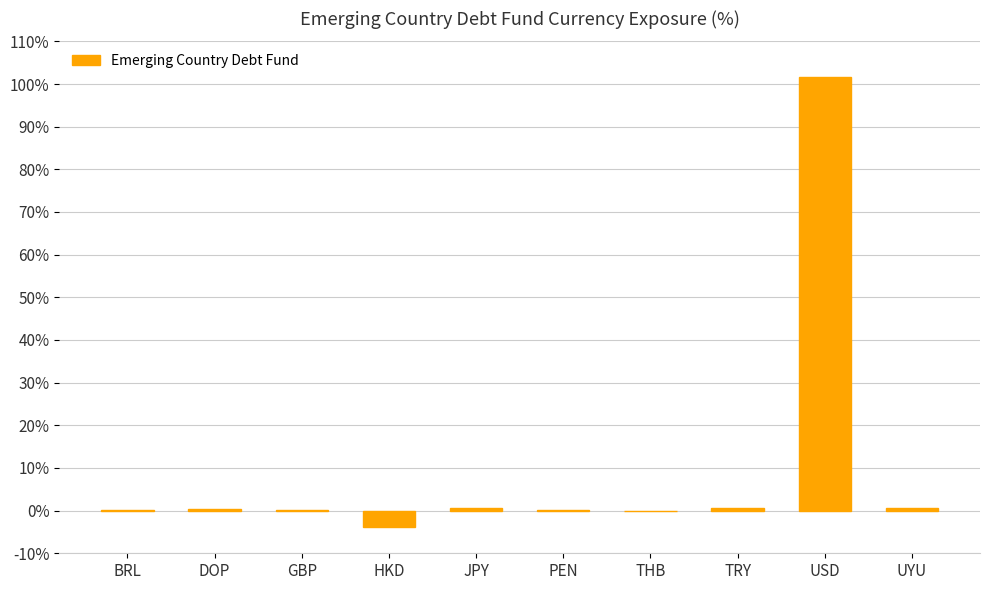

What is the greatest value displayed?

101.6